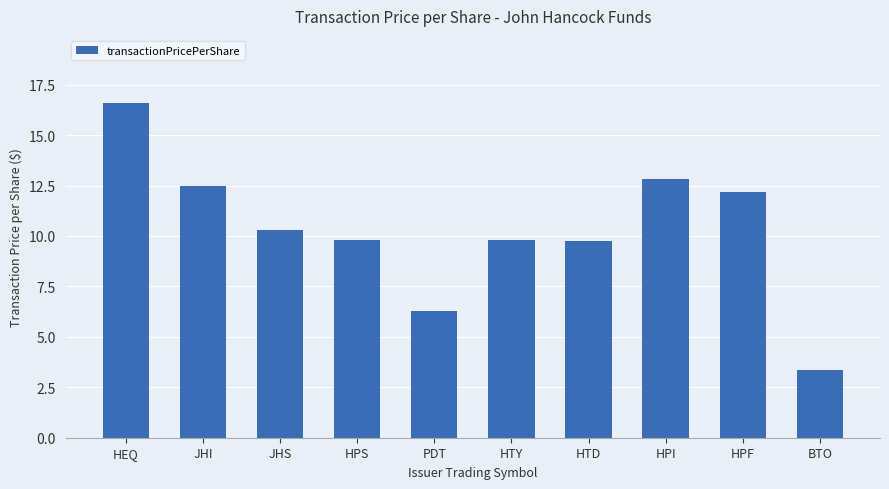

What is the value of the 5th bar from the left?

6.3